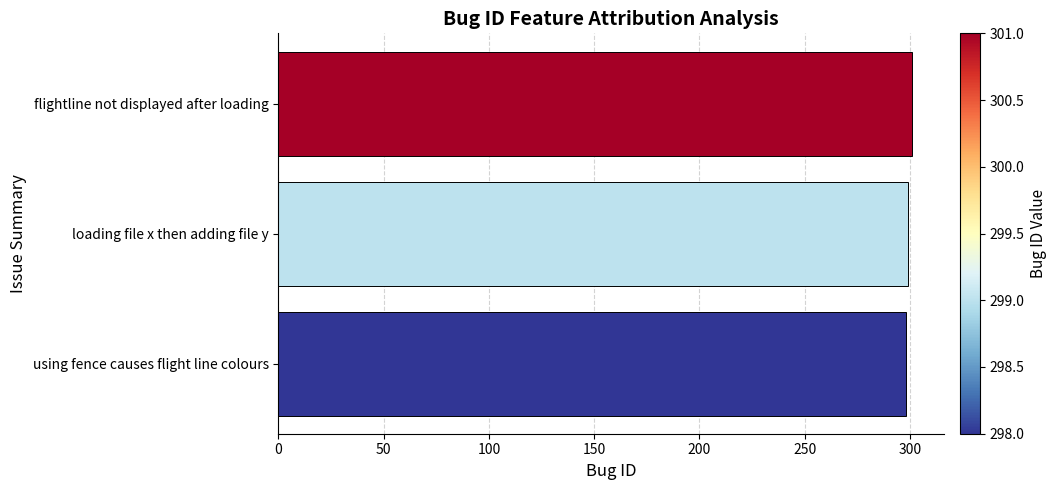

What is the approximate value at using fence causes flight line colours?

298